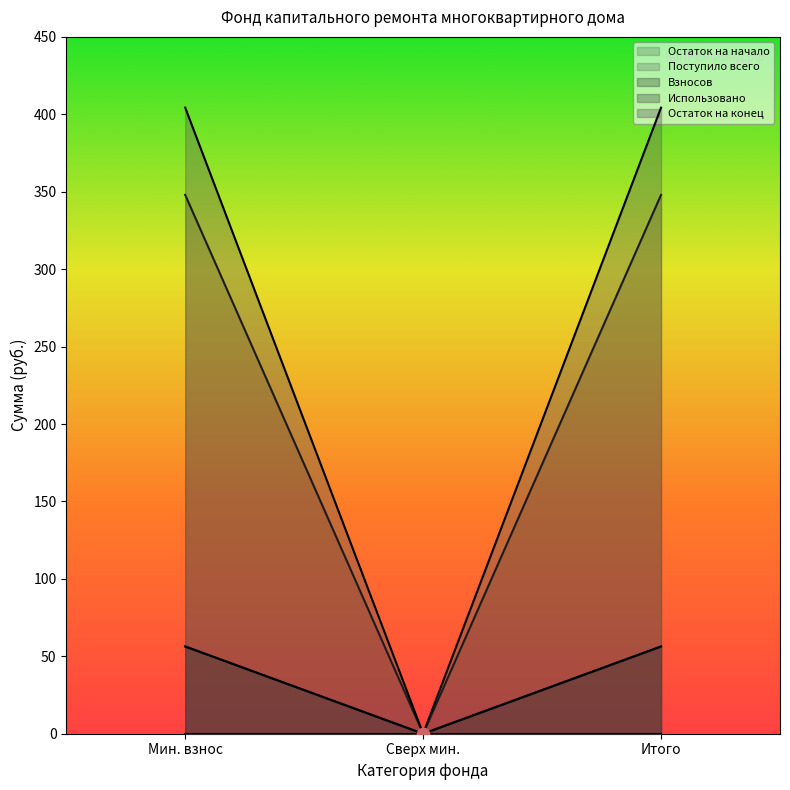

What is the total value across all series at Итого?

865.0